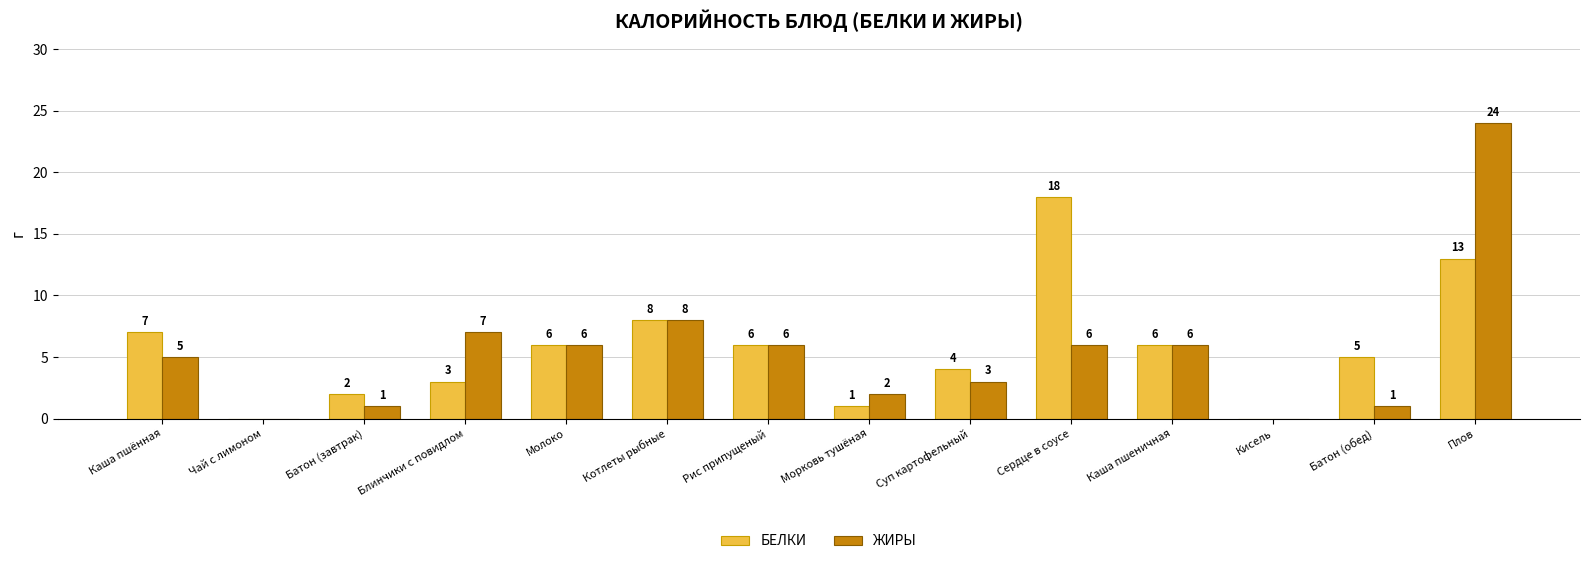

At which category is the sum across all series the highest?

Плов